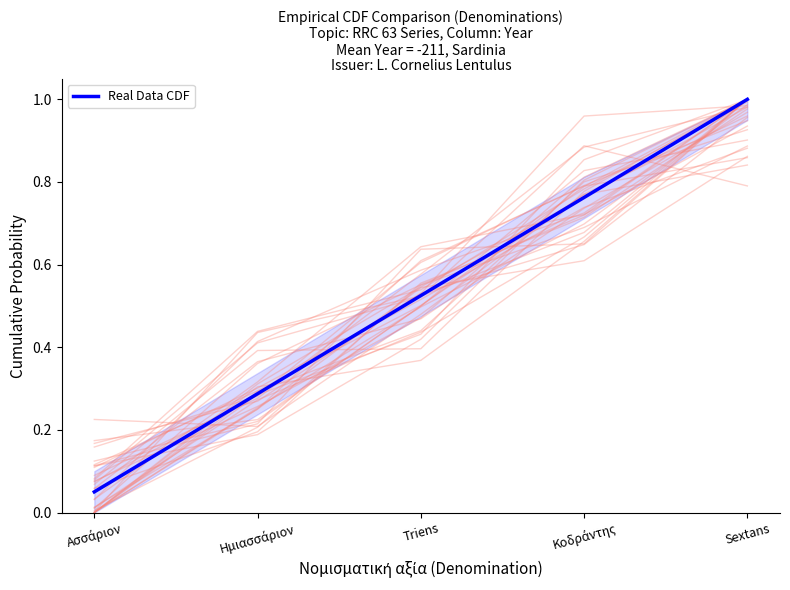

Which label corresponds to the smallest value in the chart?

Ασσάριον